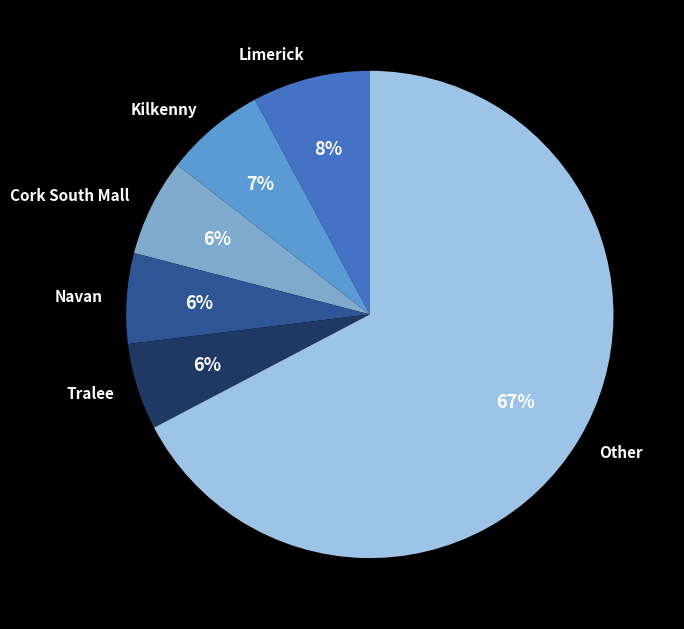

Count the number of slices in the pie.

6